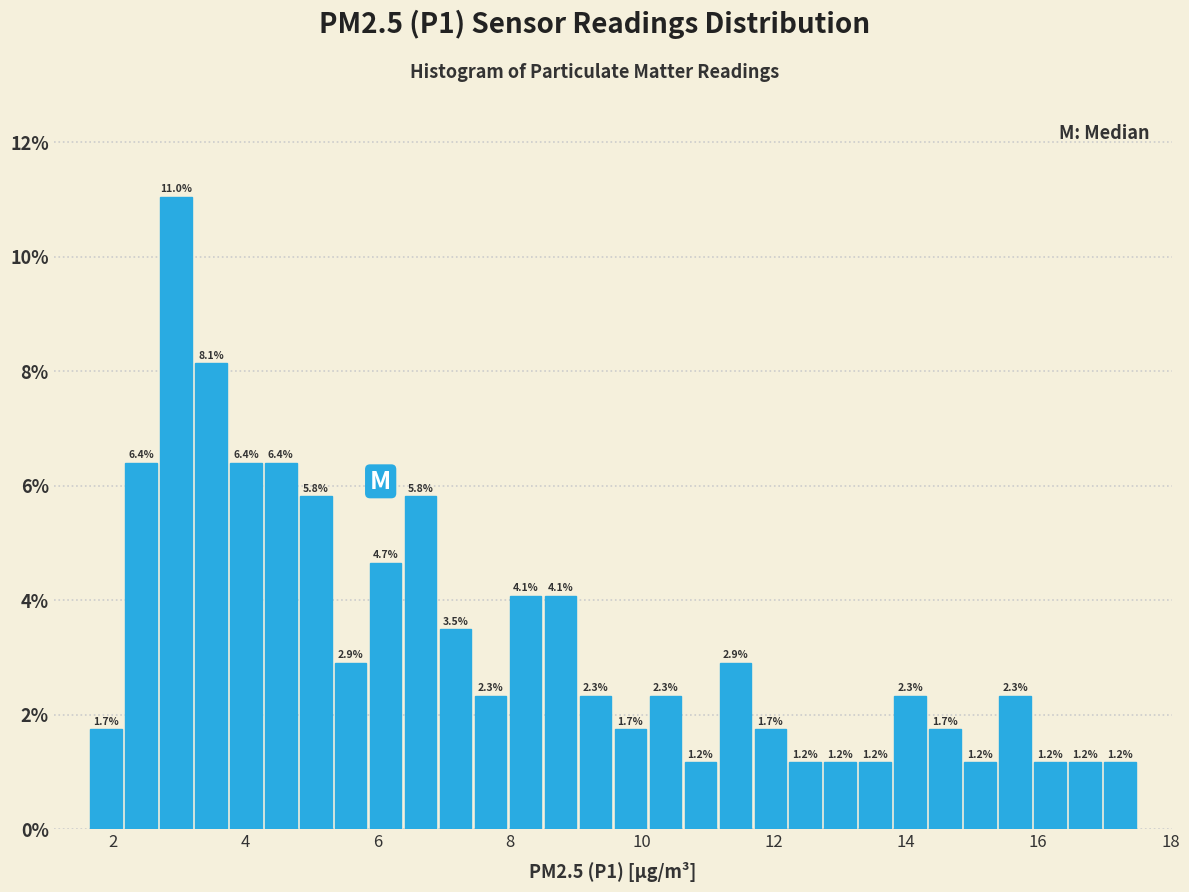

Read against the x-axis, roughly where is the centre of the tallest bar?

3.0